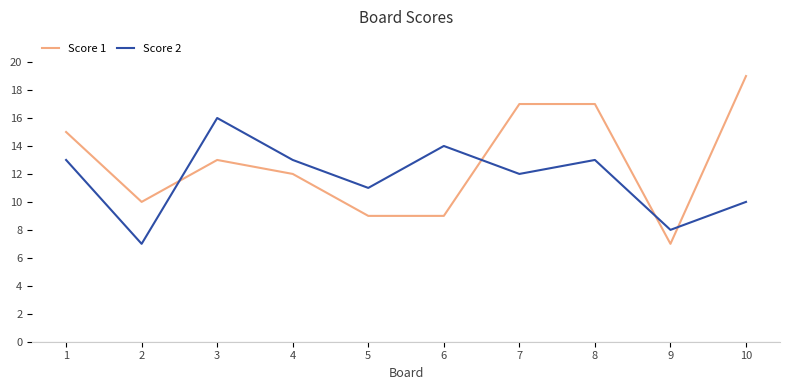

At 9, list the series in order from largest to smallest.

Score 2, Score 1